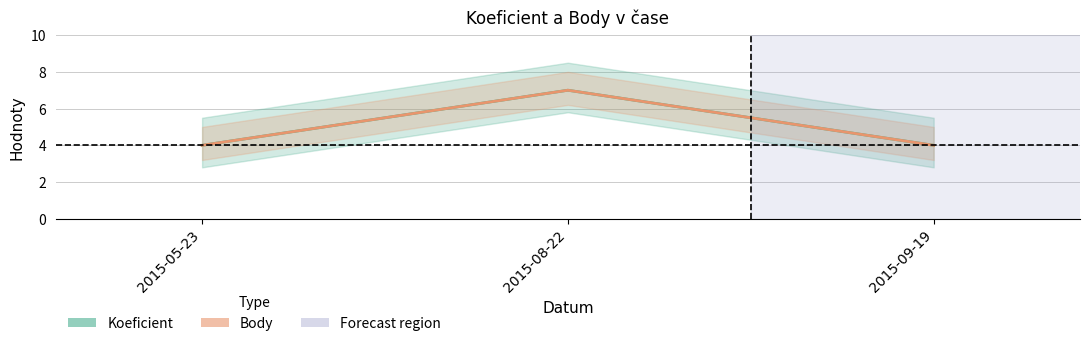

Is it true that Body equals 1 at 2015-05-23?

False